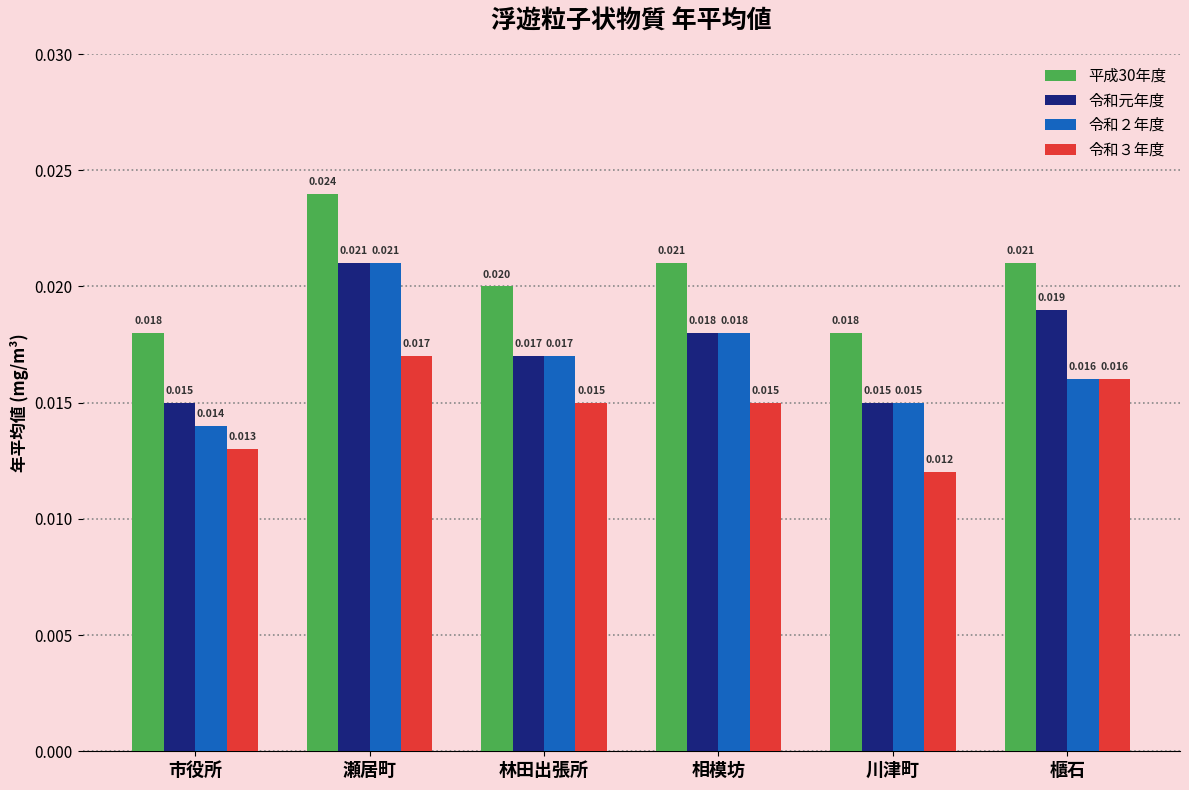

Is the value of 令和元年度 at 川津町 greater than the value of 令和２年度 at 市役所?

Yes